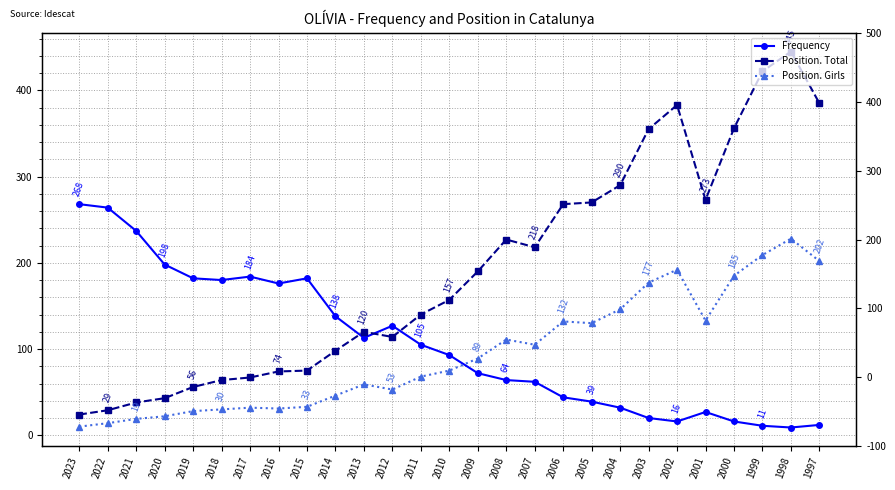

After their last crossing, which series has the higher values: Position. Girls or Frequency?

Position. Girls